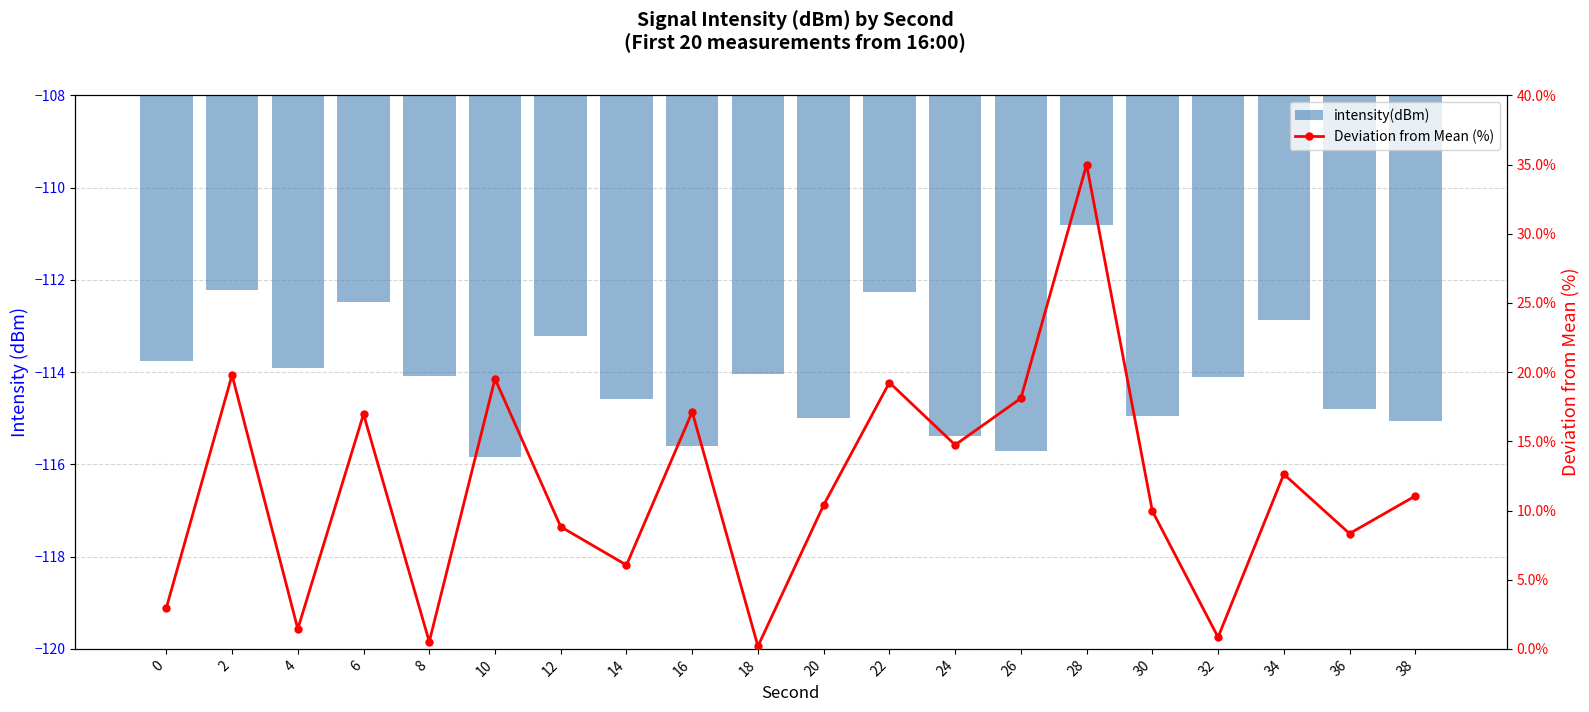

What are all the series names shown in the legend?

intensity(dBm), Deviation from Mean (%)